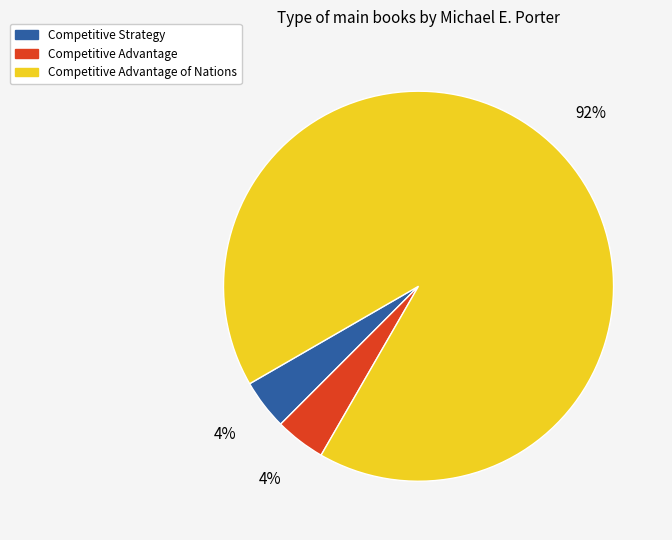

Which category has the biggest portion of the pie?

Competitive Advantage of Nations